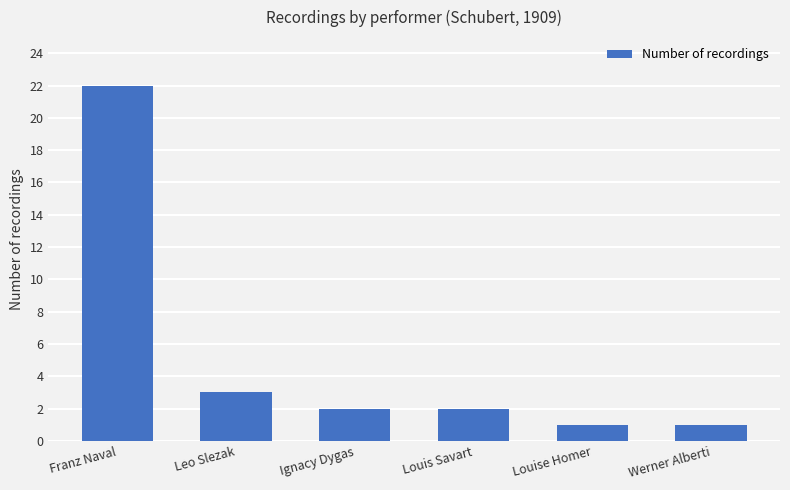

What is the difference between the maximum and minimum values?

21